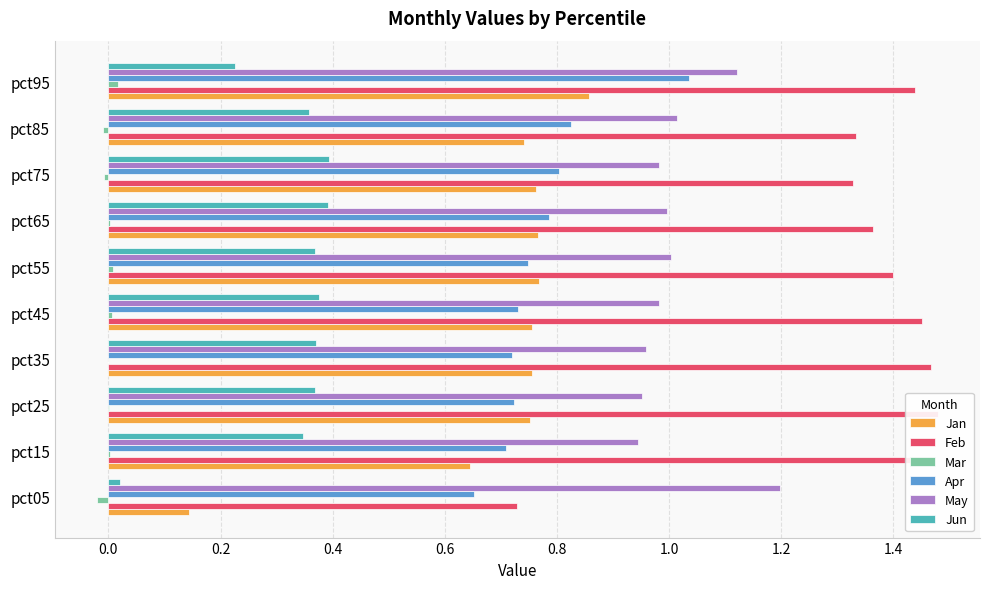

Between pct05 and pct55, which series saw the biggest shift?

Feb